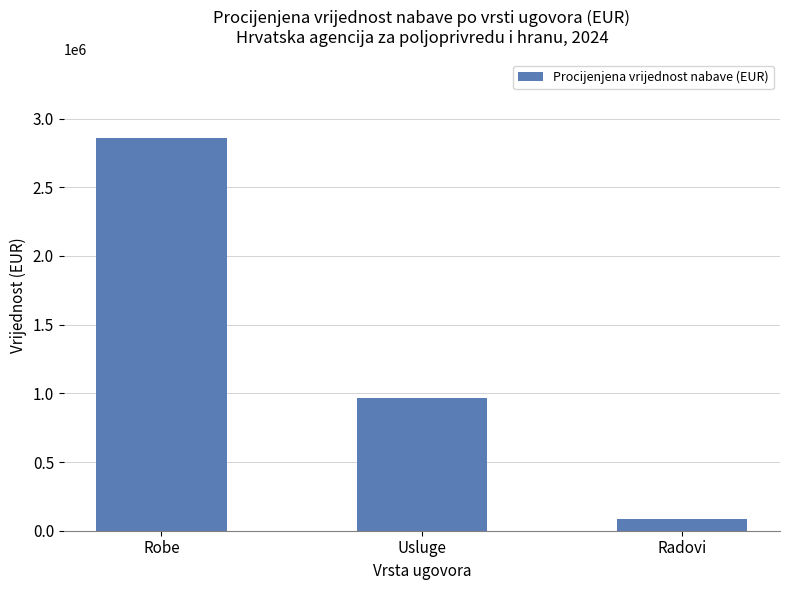

Which label corresponds to the largest value in the chart?

Robe